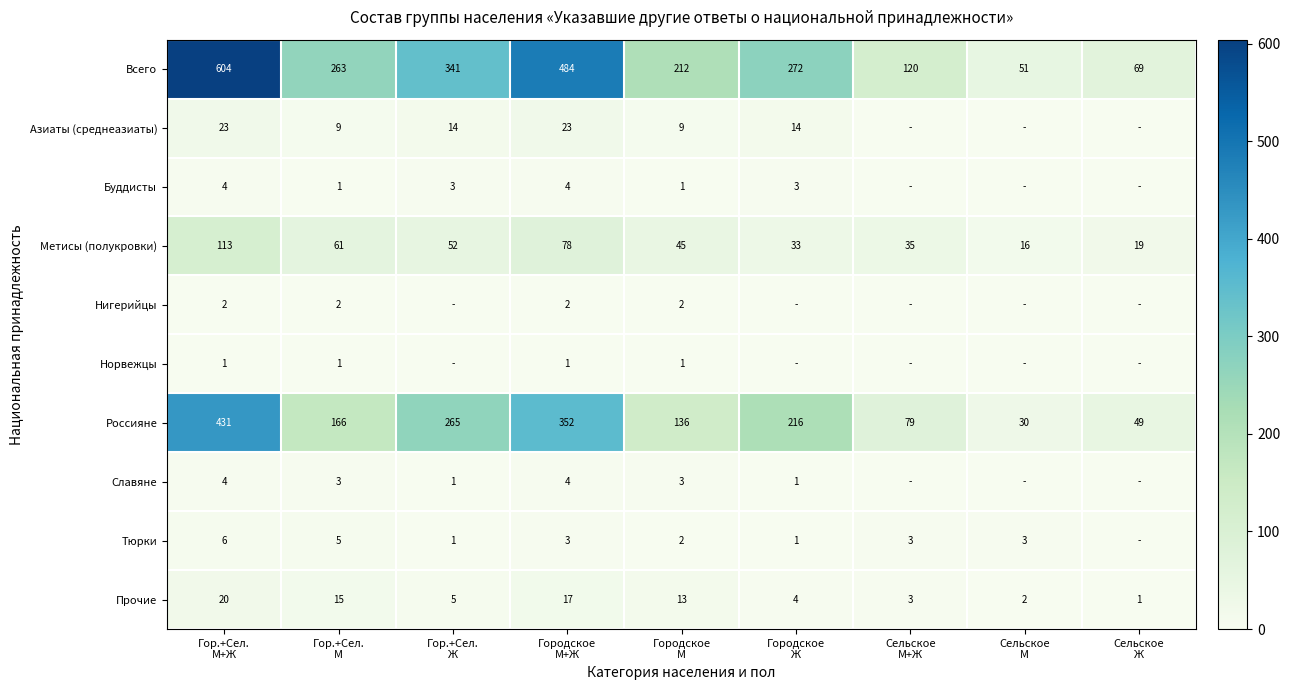

Where is Метисы (полукровки) nearest to the value 64?

Гор.+Сел. М